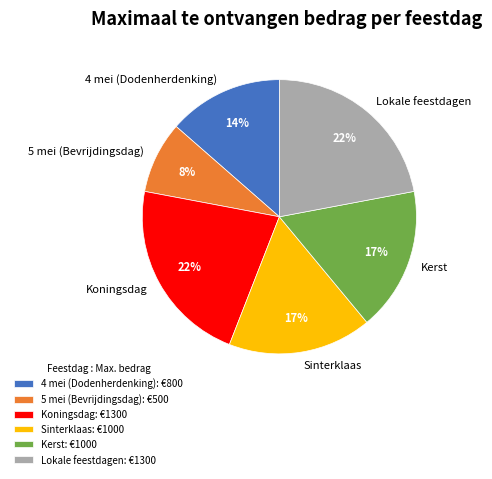

To the nearest percent, what is the difference between the 4 mei (Dodenherdenking) and Lokale feestdagen slice percentages?

8%